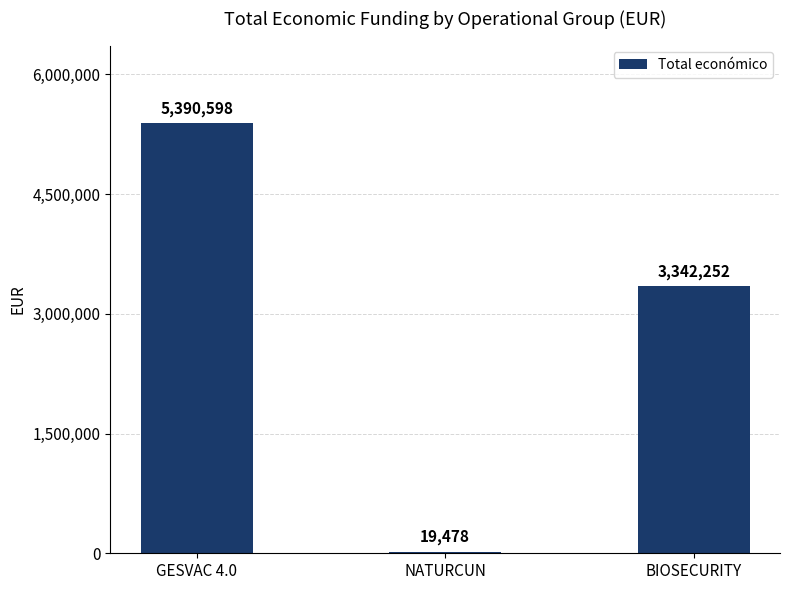

Approximately how many times larger is the value at GESVAC 4.0 compared to BIOSECURITY?

1.6